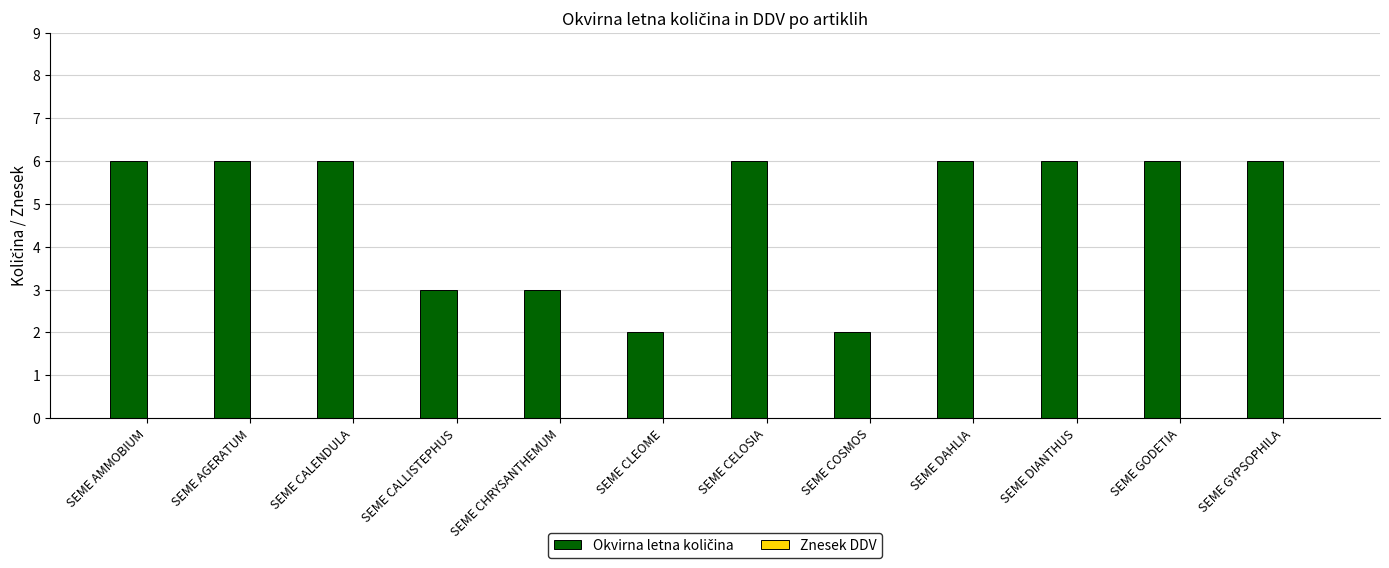

What is the change in value from SEME AMMOBIUM to SEME COSMOS?

-4